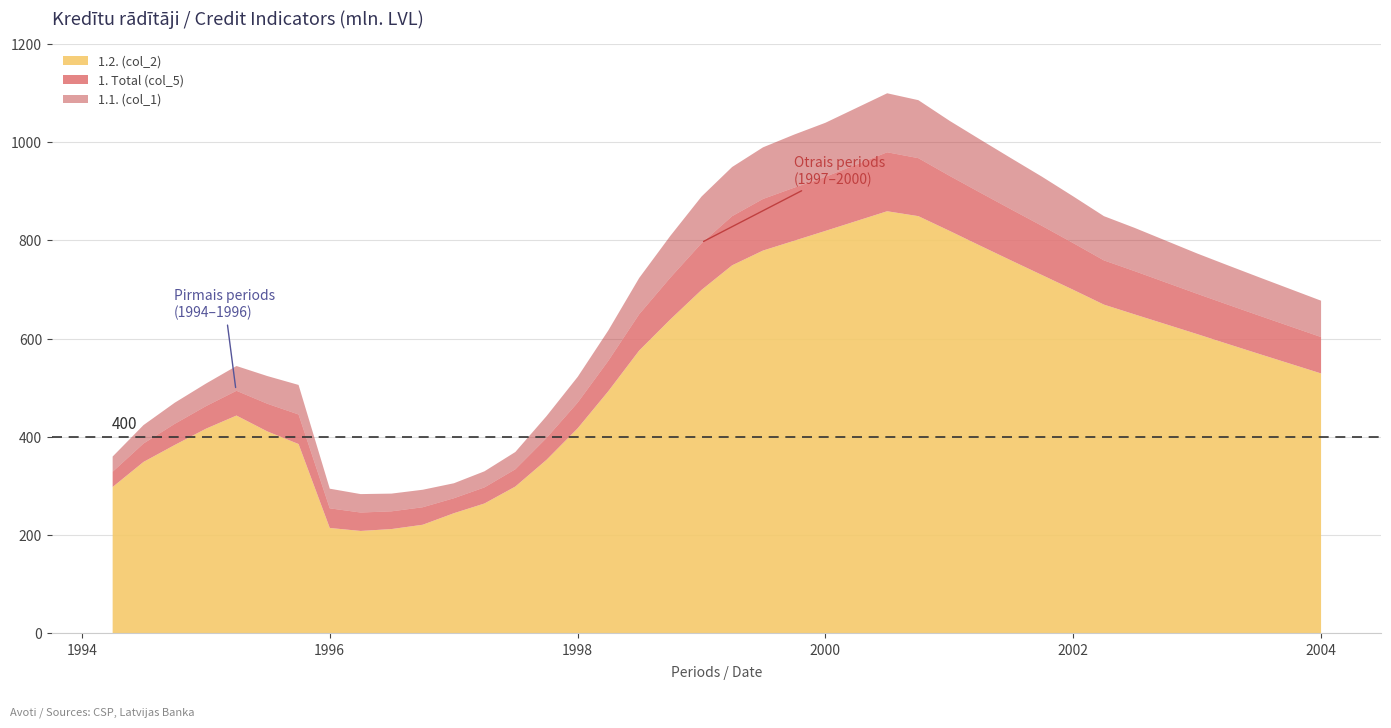

What is the difference between the maximum and minimum values in the 1.2. (col_2) series?

650.5